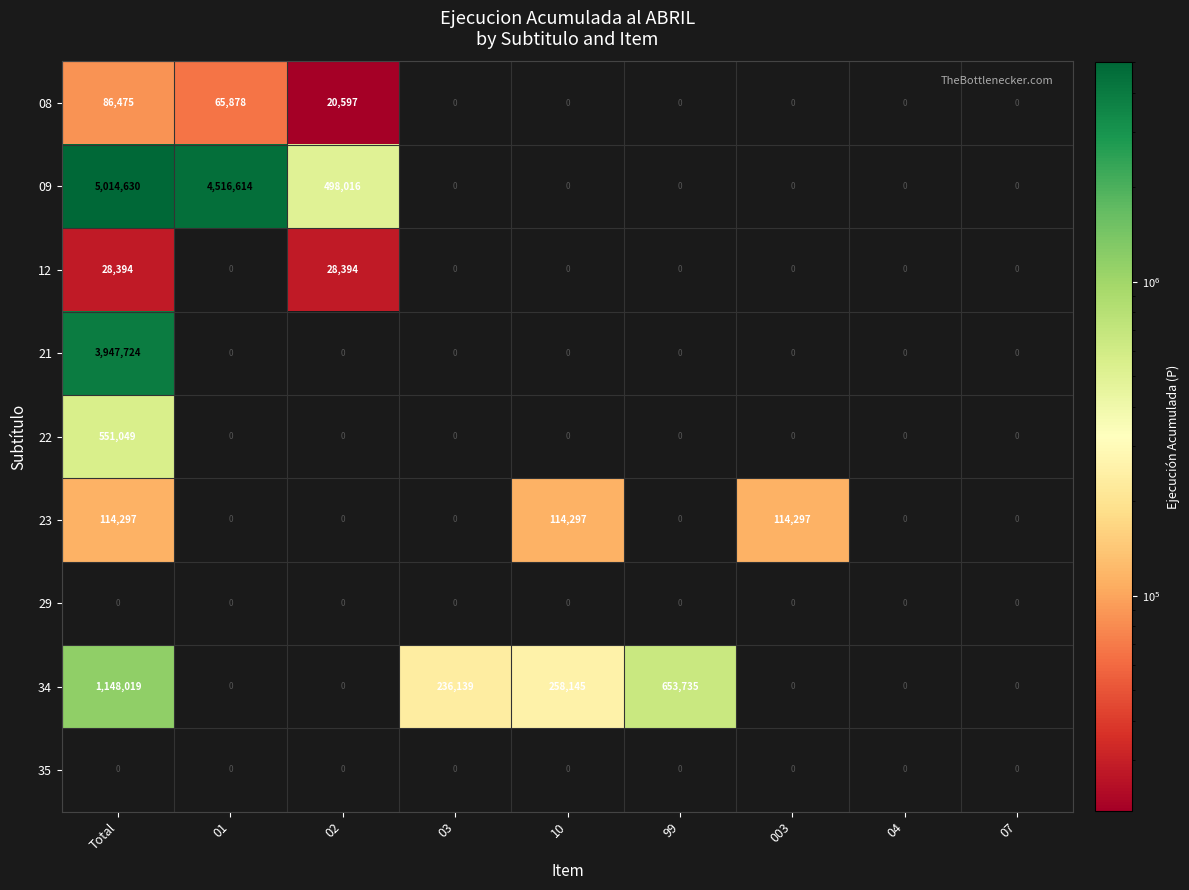

At which label does 34 reach its peak?

Total